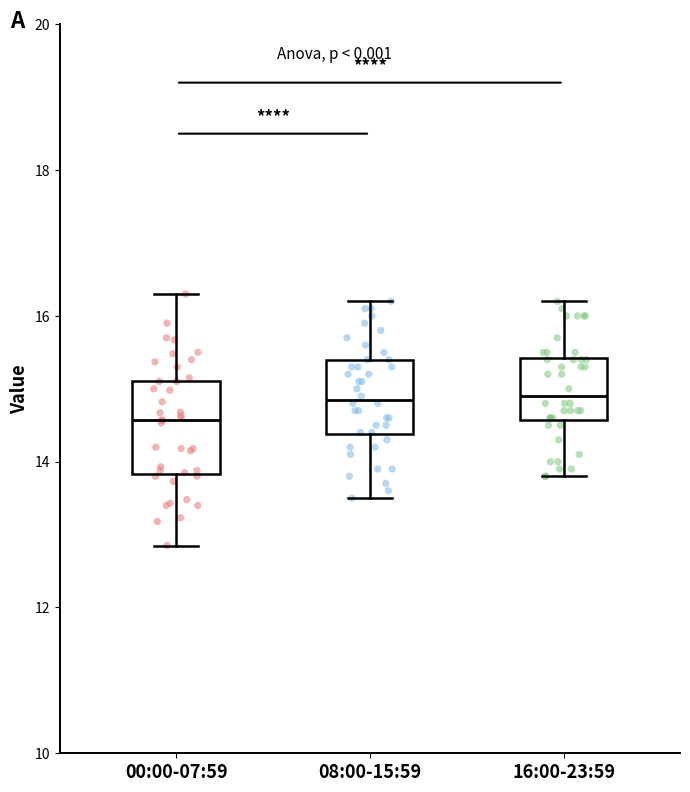

Reading left to right, transcribe this box plot: for each box, give where its median line is, the range the box spans, and where its two whiskers end, as read against the y-axis. The values are not printed on the chart, so give them approximately, as read against the axis.

00:00-07:59: median 14.6, box 13.8 to 15.2, whiskers 12.8 to 16.4
08:00-15:59: median 14.8, box 14.4 to 15.4, whiskers 13.6 to 16.2
16:00-23:59: median 15.0, box 14.6 to 15.4, whiskers 13.8 to 16.2